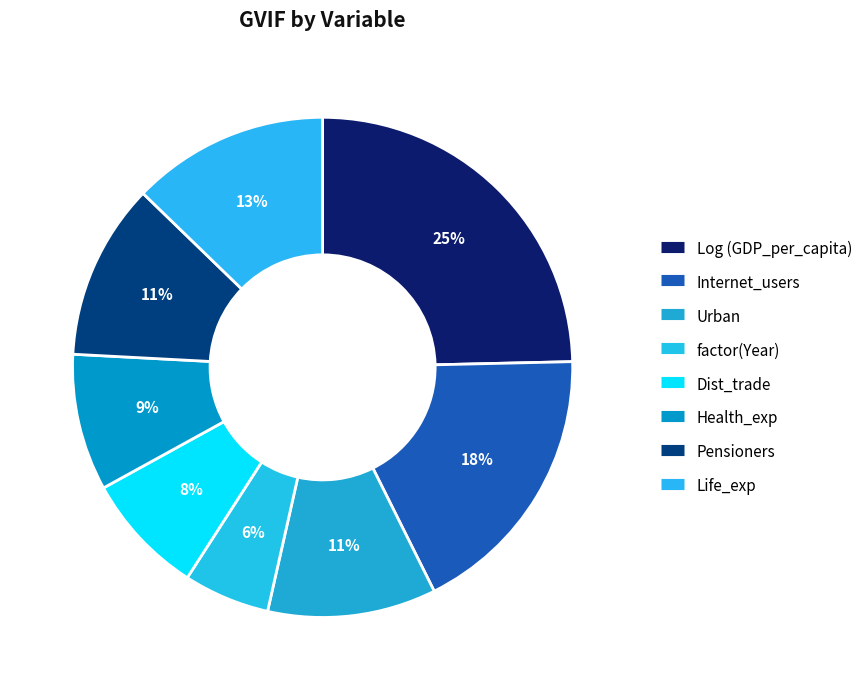

Which category has the biggest portion of the pie?

Log (GDP_per_capita)